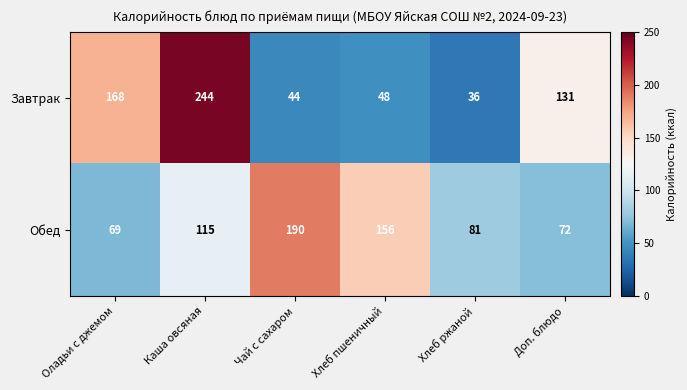

The Обед series shows 81 at Хлеб ржаной. True or false?

True